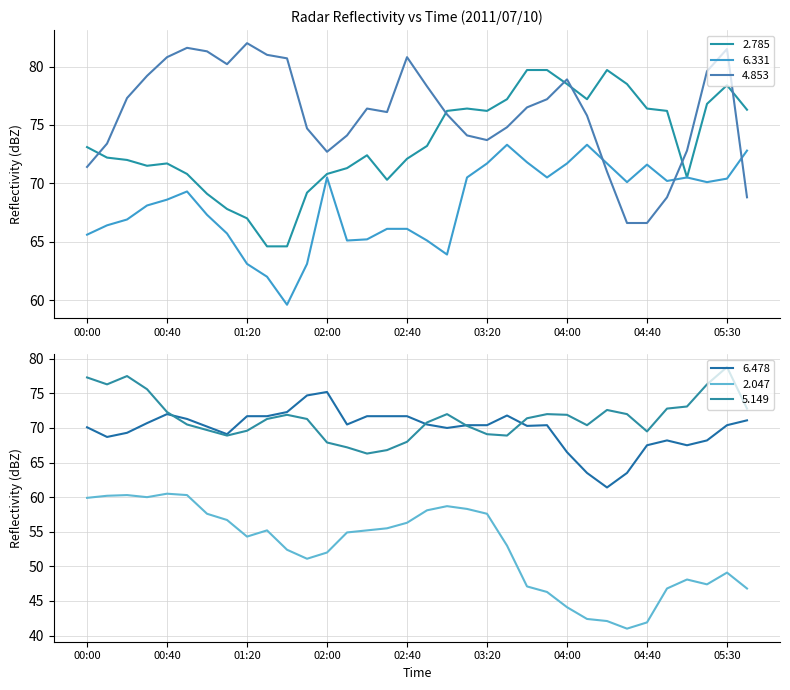

What is the difference between the highest and lowest values at 05:20?

32.2